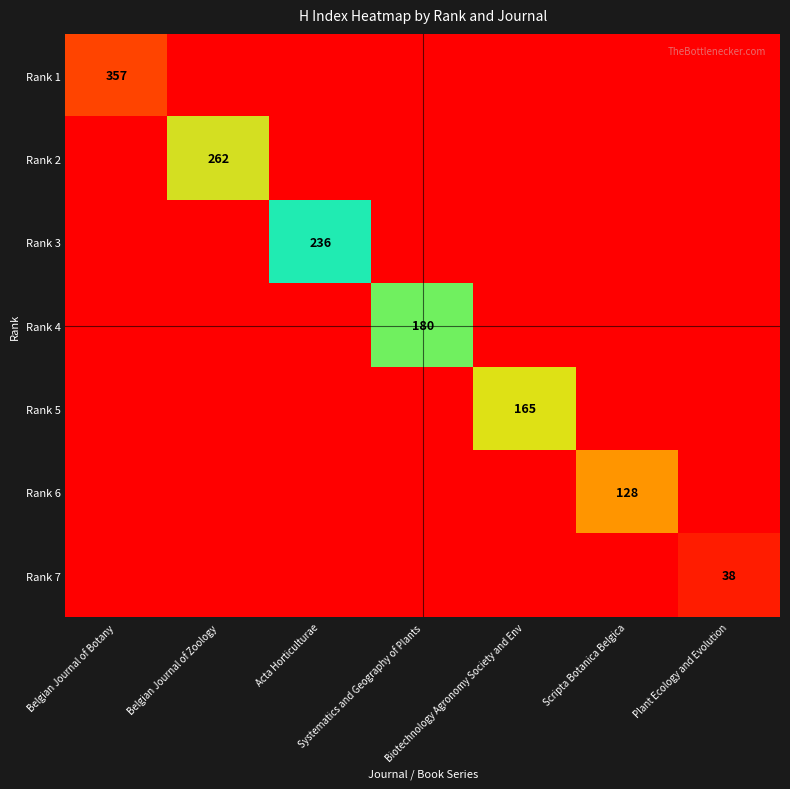

At how many categories does at least one series exceed 275?

1